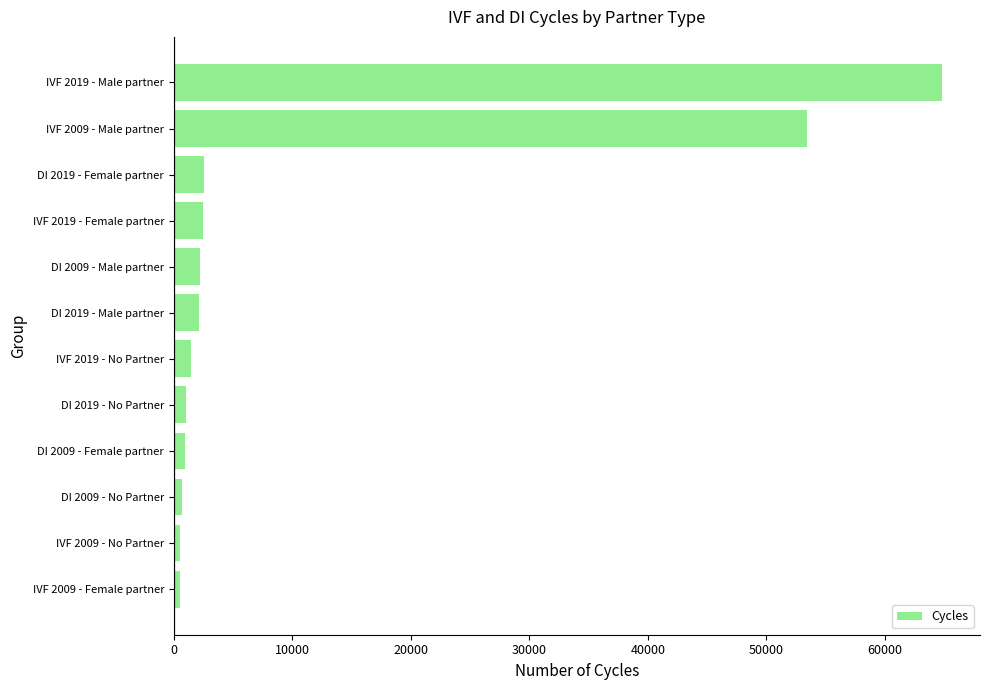

What is the difference between the maximum and minimum values?

64285